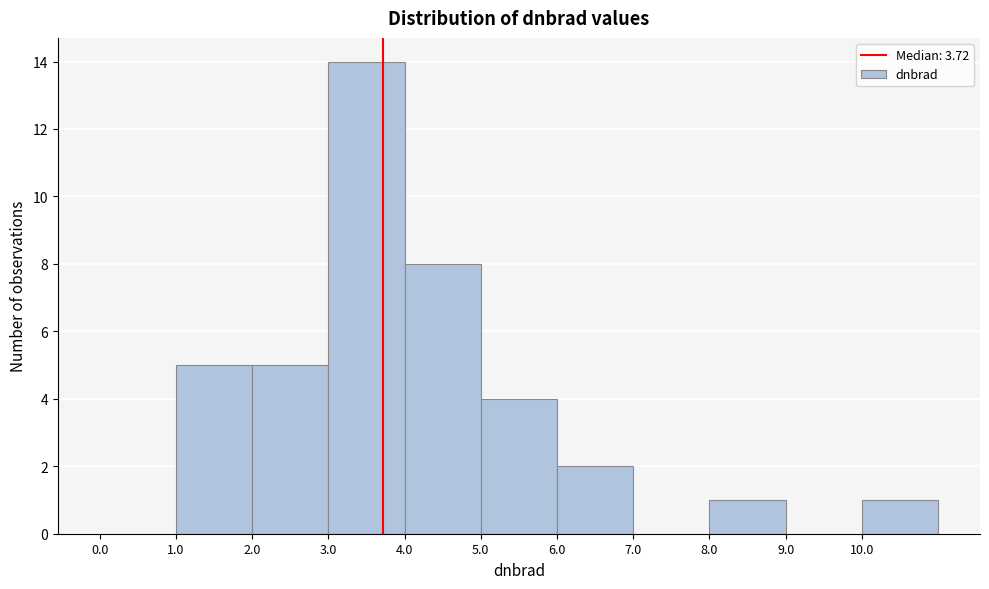

How tall is the bar that spans 3 to 4 on the x-axis? The values are not printed on the chart, so give them approximately, as read against the axis.

14